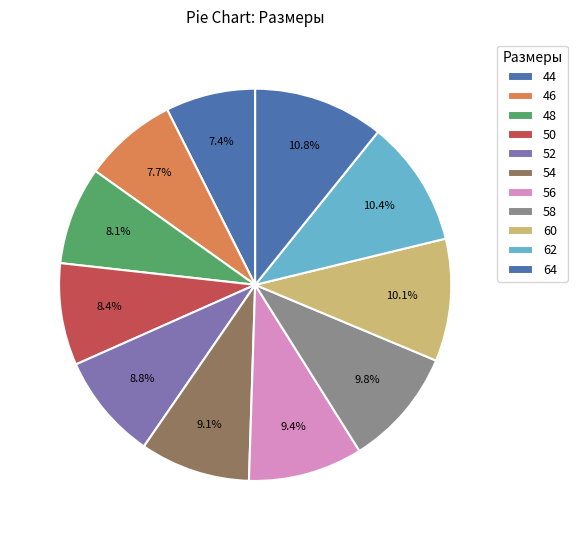

What percentage is NOT represented by 44?

92.6%